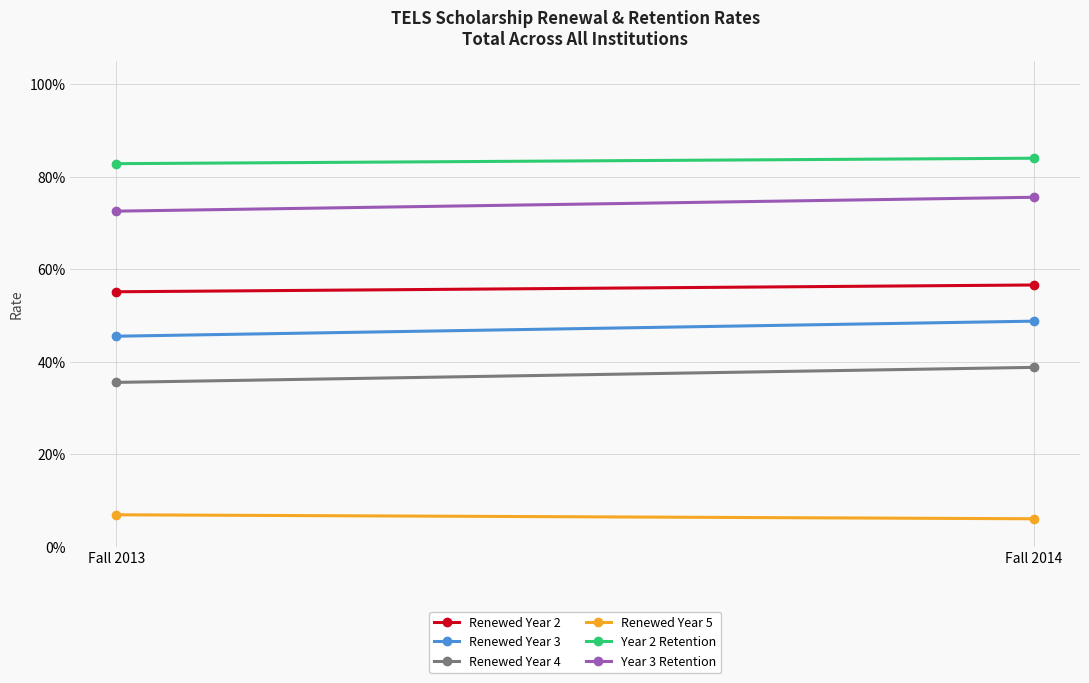

At Fall 2014, list the series in order from largest to smallest.

Year 2 Retention, Year 3 Retention, Renewed Year 2, Renewed Year 3, Renewed Year 4, Renewed Year 5